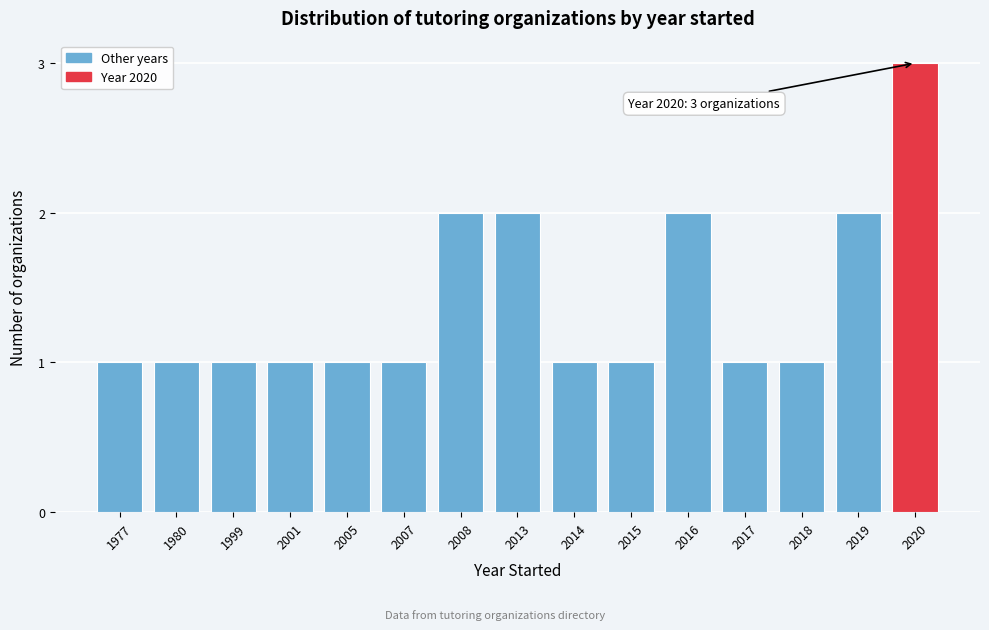

Reading left to right, list all the values displayed in this chart.

1977=1	1980=1	1999=1	2001=1	2005=1	2007=1	2008=2	2013=2	2014=1	2015=1	2016=2	2017=1	2018=1	2019=2	2020=3